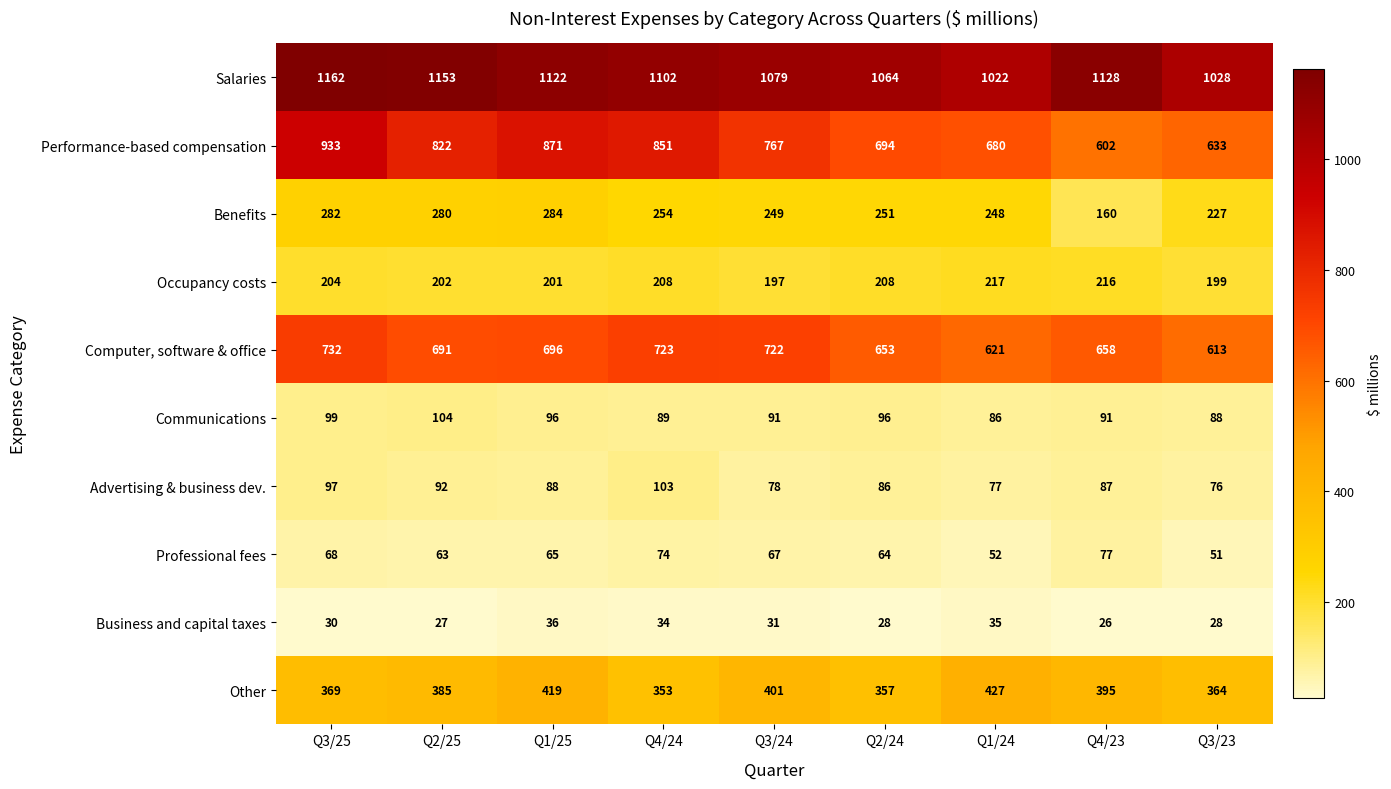

What is the difference between the Business and capital taxes values at Q1/24 and Q4/23?

9